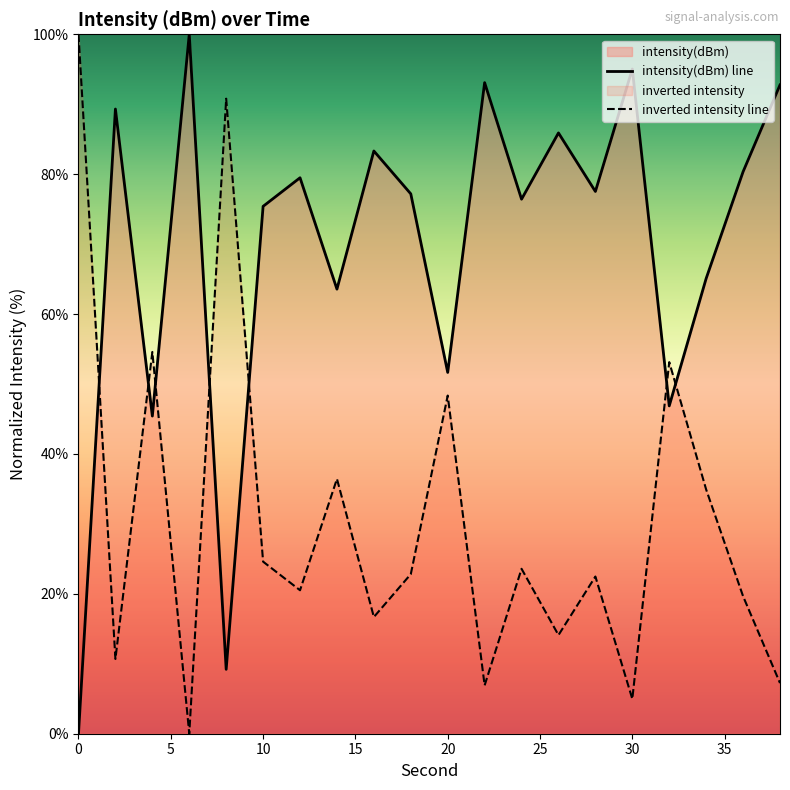

True or false: inverted intensity line and intensity(dBm) line cross at least once.

True